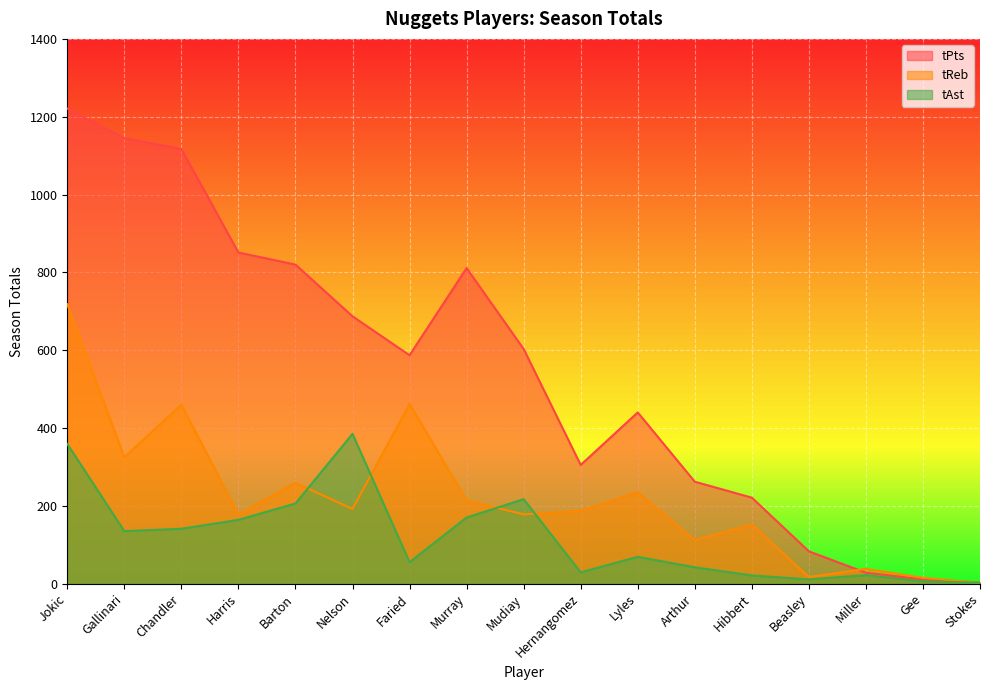

What is the greatest value displayed?

1221